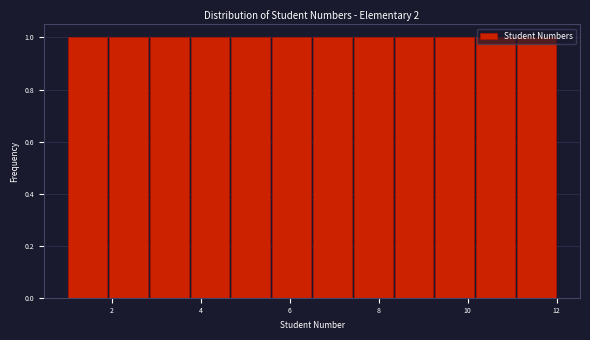

Reading left to right, transcribe this chart: for each bar, give the range it covers on the x-axis and its height. Neither the bar edges nor the heights are printed on the chart, so give them approximately, as read against the axes.

1.0 to 2.0: 1
2.0 to 2.8: 1
2.8 to 3.8: 1
3.8 to 4.6: 1
4.6 to 5.6: 1
5.6 to 6.6: 1
6.6 to 7.4: 1
7.4 to 8.4: 1
8.4 to 9.2: 1
9.2 to 10.2: 1
10.2 to 11.0: 1
11.0 to 12.0: 1